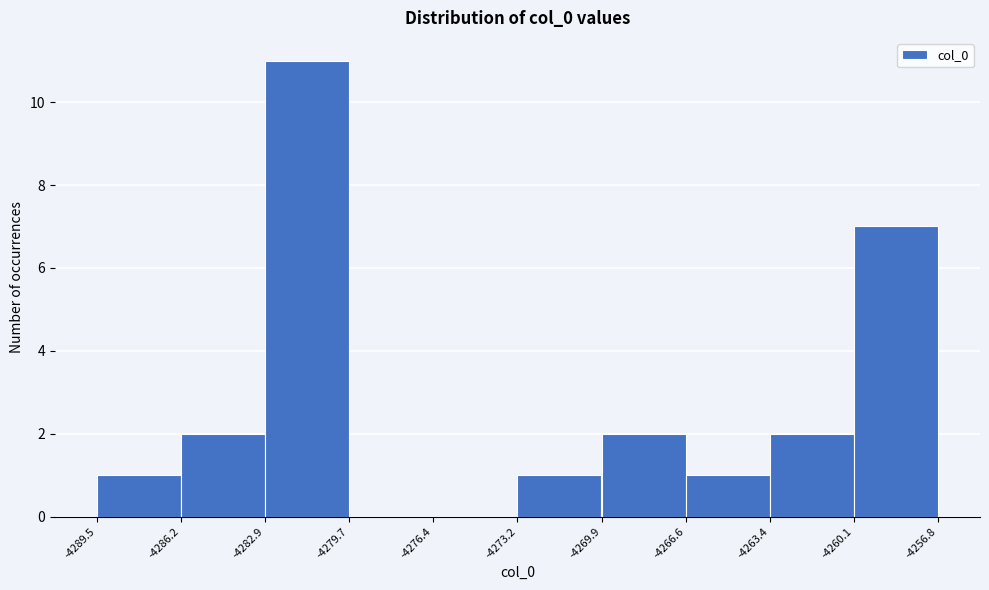

Reading left to right, transcribe this chart: for each bar, give the range it covers on the x-axis and its height. The values are not printed on the chart, so give them approximately, as read against the axis.

-4289.5 to -4286.2: 1
-4286.2 to -4282.9: 2
-4282.9 to -4279.7: 11
-4279.7 to -4276.4: 0
-4276.4 to -4273.2: 0
-4273.2 to -4269.9: 1
-4269.9 to -4266.6: 2
-4266.6 to -4263.4: 1
-4263.4 to -4260.1: 2
-4260.1 to -4256.8: 7